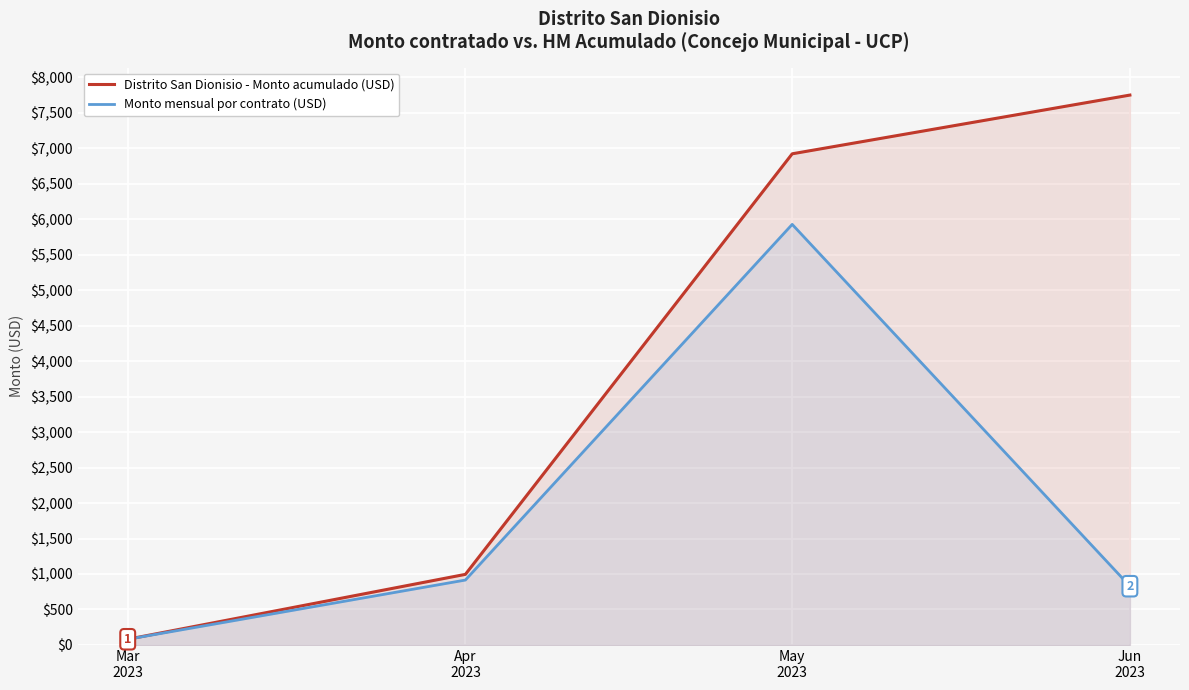

Rank the series at May
2023 from highest to lowest value.

Distrito San Dionisio - Monto acumulado (USD), Monto mensual por contrato (USD)